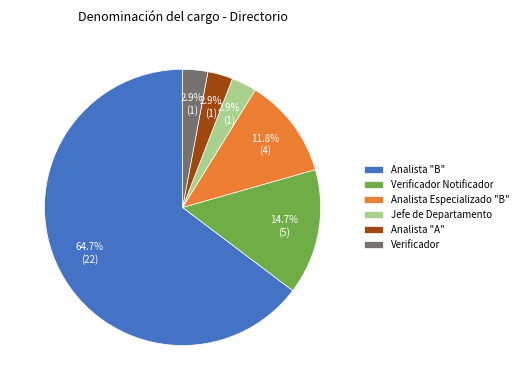

How many segments does this pie chart have?

6